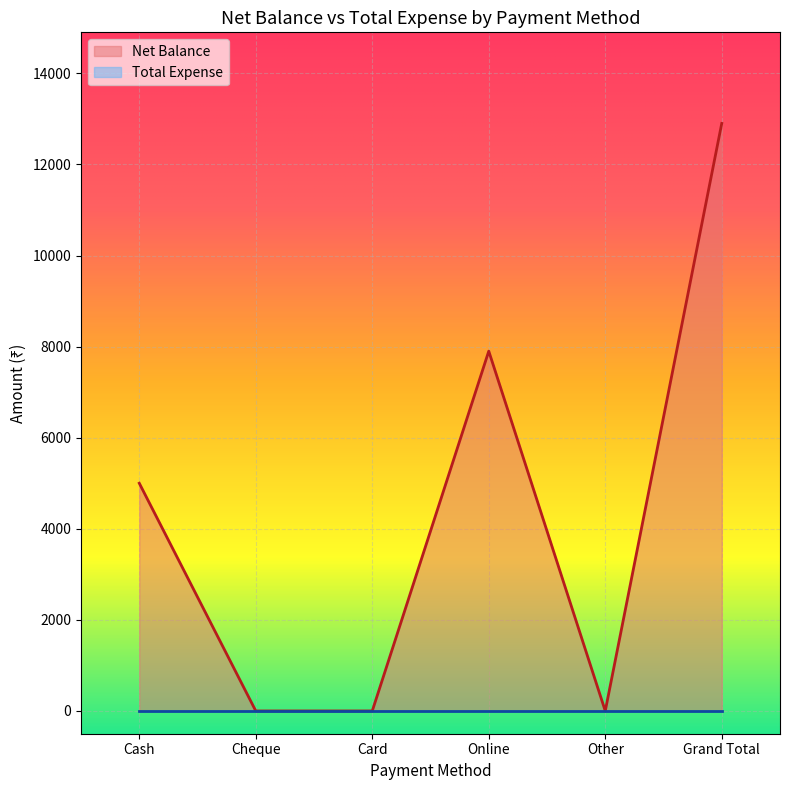

Which label corresponds to the largest value in the chart?

Grand Total